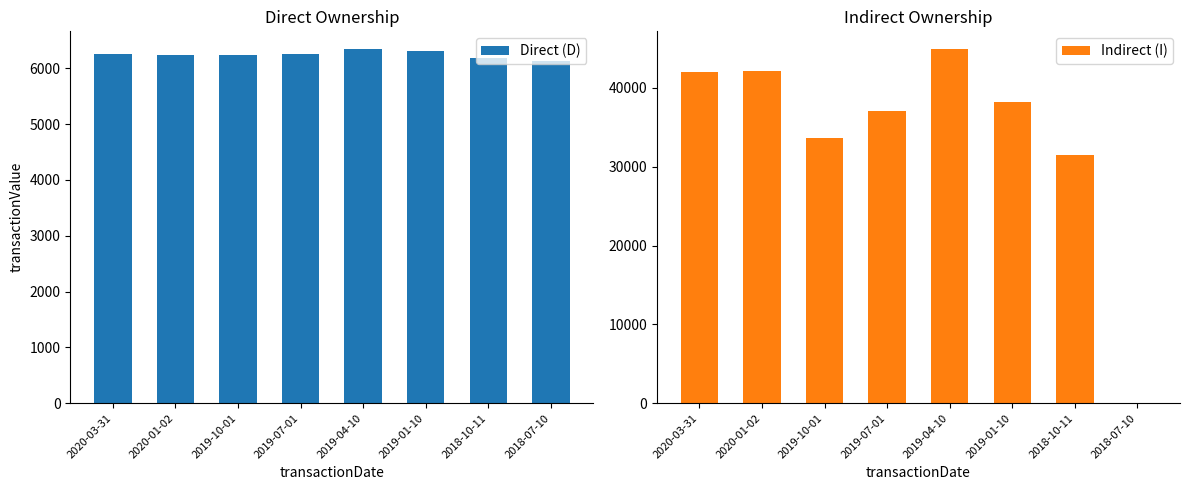

What is the label of the 3rd bar from the right?

2019-01-10